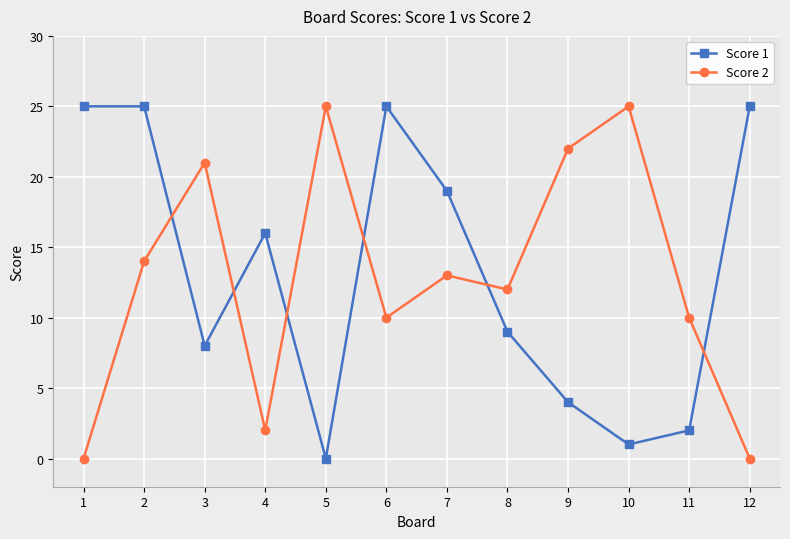

Rank the series at 6 from lowest to highest value.

Score 2, Score 1